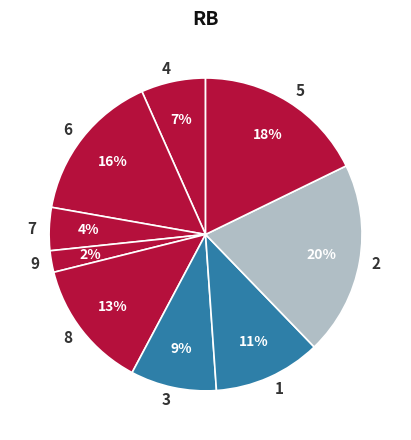

Does 6 represent more than half of the total?

No